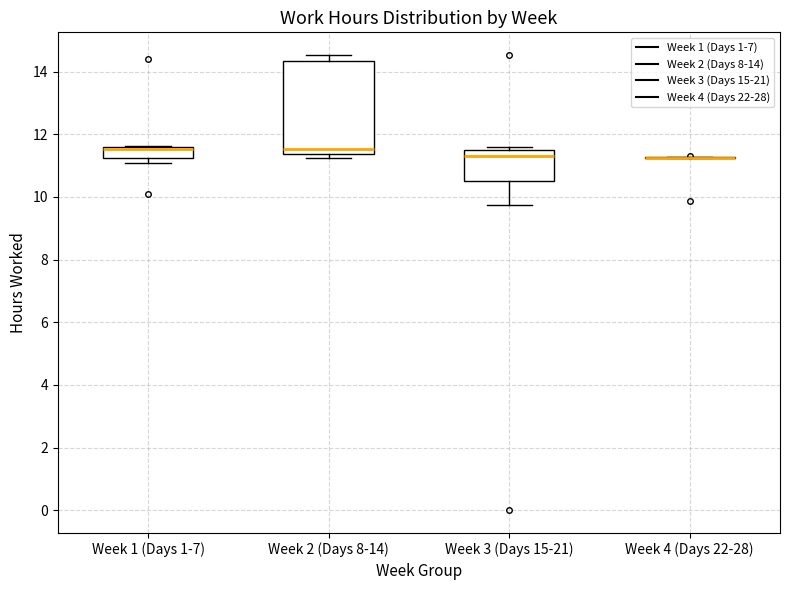

Reading left to right, read every box against the y-axis: the position of its median line, the range the box covers, and the ends of its whiskers. The values are not printed on the chart, so give them approximately, as read against the axis.

Week 1 (Days 1-7): median 11.6 (drawn on the box's upper edge), box 11.2 to 11.6, whiskers 11.0 to 11.6
Week 2 (Days 8-14): median 11.6, box 11.4 to 14.4, whiskers 11.2 to 14.6
Week 3 (Days 15-21): median 11.4 (just below the box's upper edge), box 10.6 to 11.4, whiskers 9.8 to 11.6
Week 4 (Days 22-28): box collapsed to a line at 11.2, whiskers 11.2 to 11.2